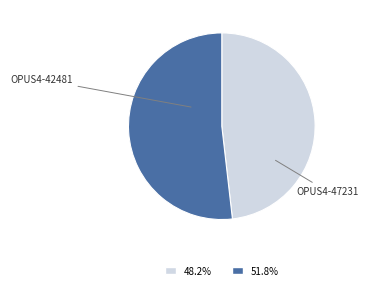

How many slices are in this pie chart?

2